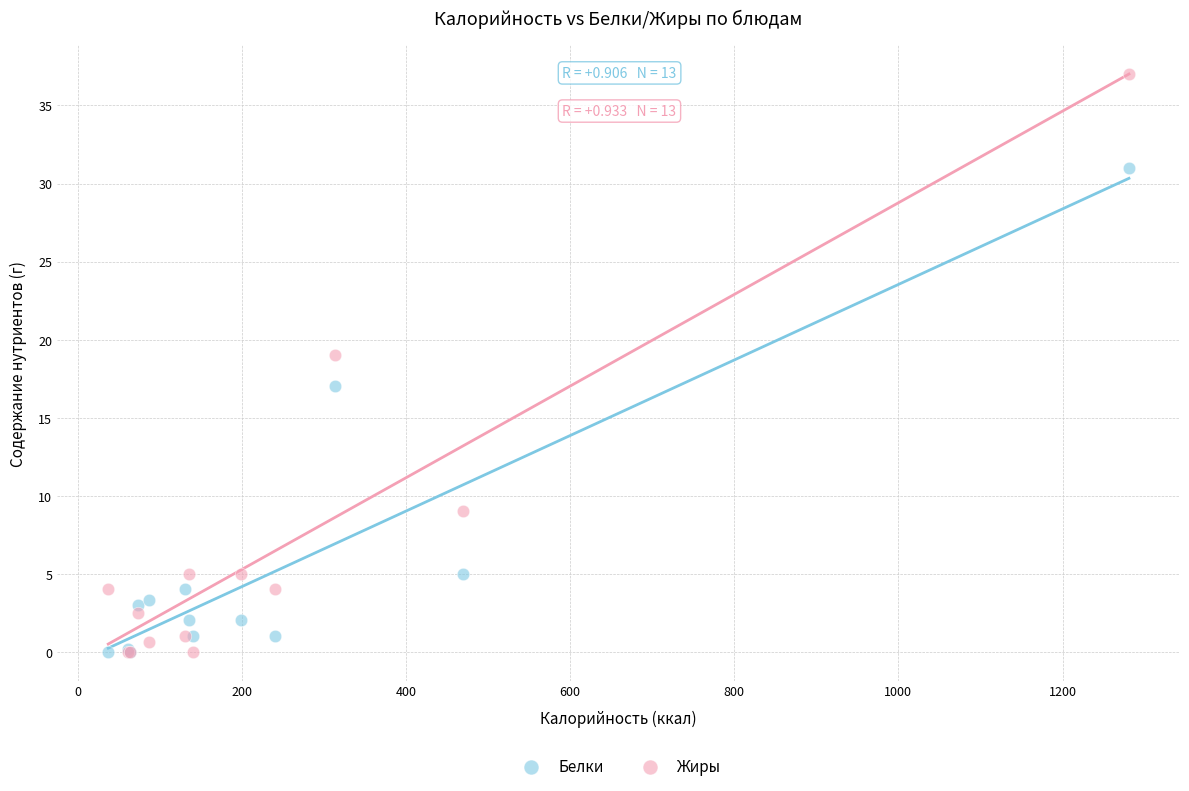

Which series reaches the maximum Y coordinate?

Жиры